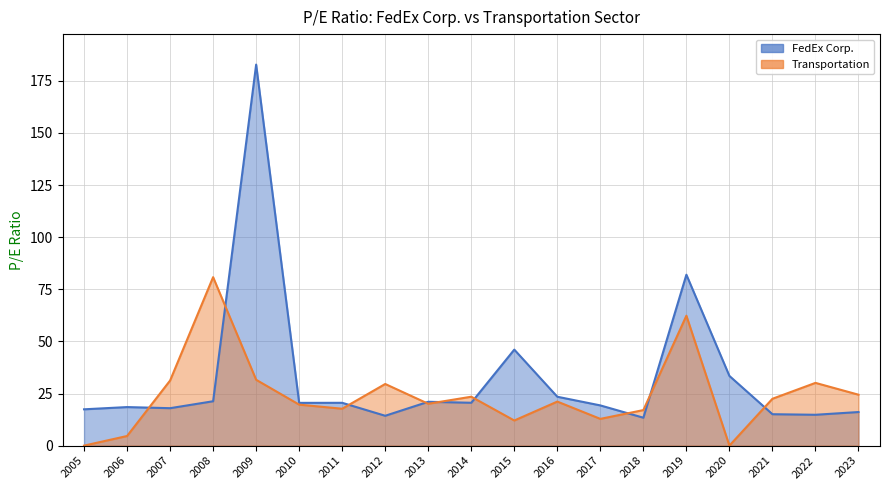

At which label does FedEx Corp. first exceed 20?

2008